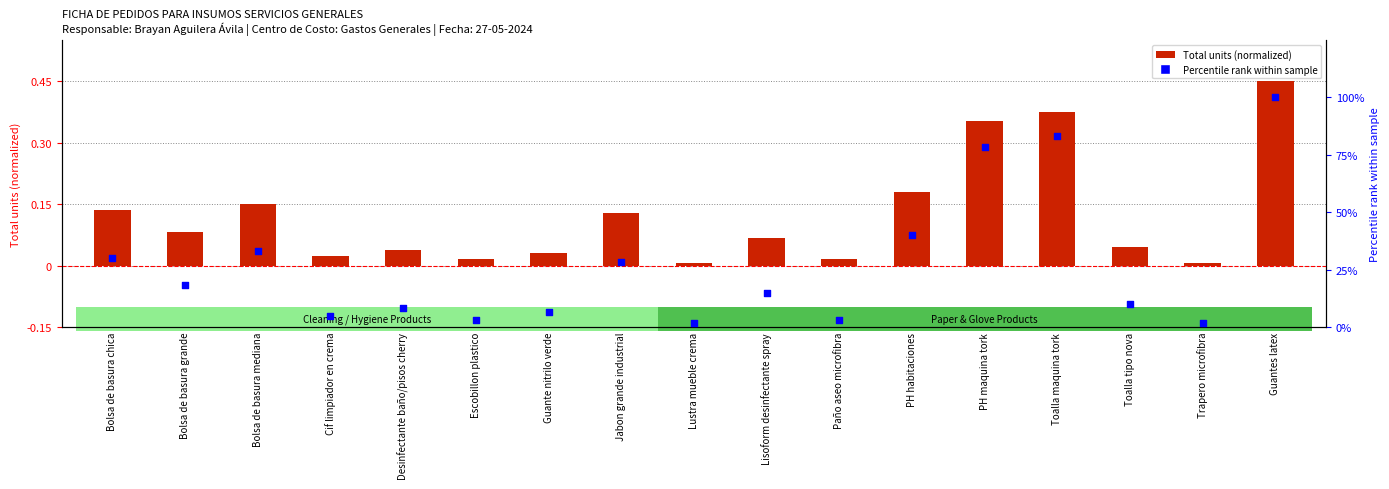

Which series has the largest total across all categories?

Percentile rank (%)